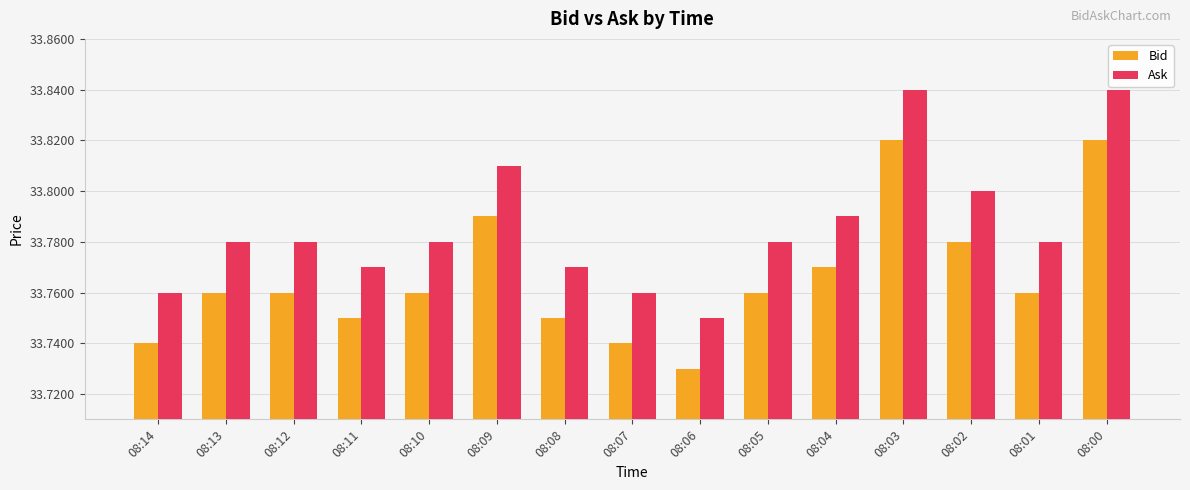

List the series in order of their overall mean, highest first.

Ask, Bid